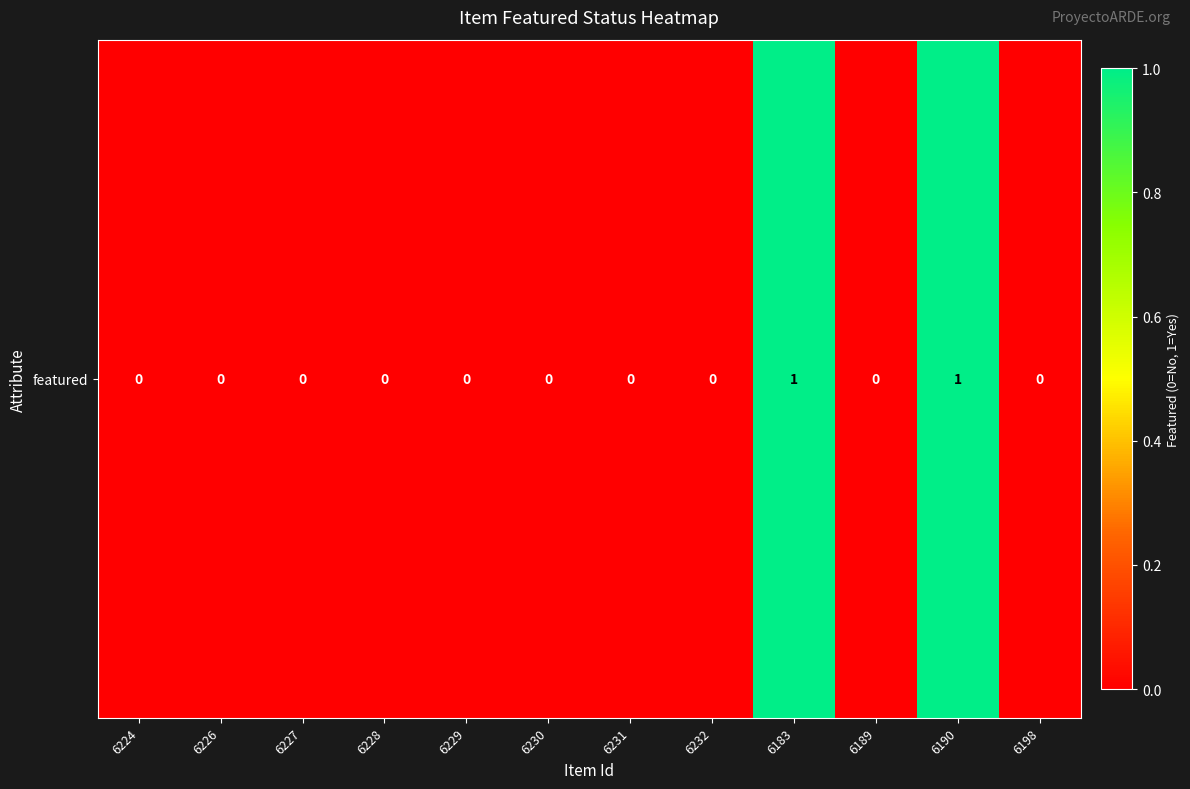

Rank the categories by value from lowest to highest.

6224, 6226, 6227, 6228, 6229, 6230, 6231, 6232, 6189, 6198, 6183, 6190